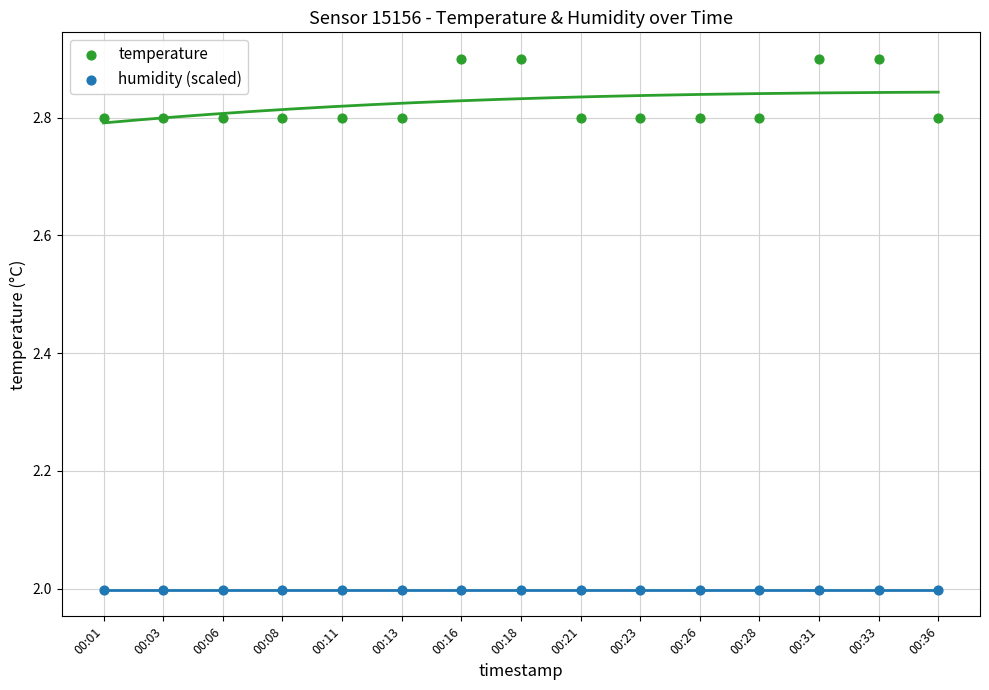

Which series reaches the maximum Y coordinate?

temperature